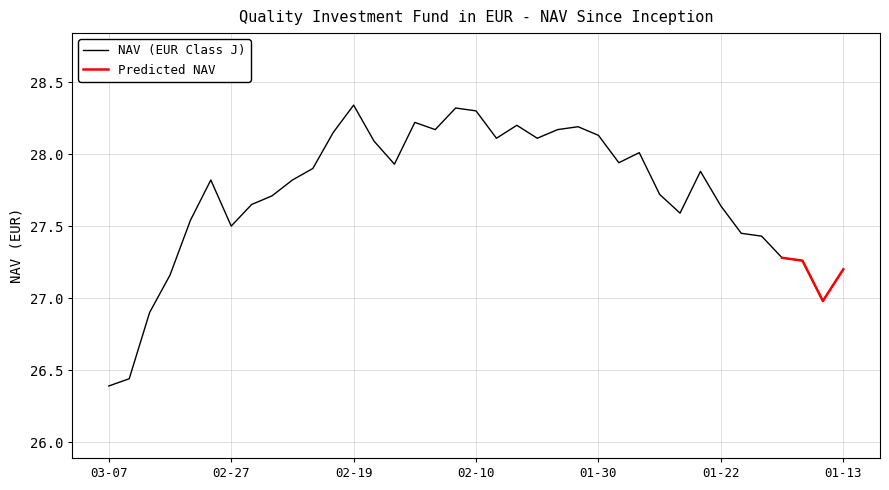

Reading left to right, extract all data points from this chart.

26.4	26.4	26.9	27.2	27.5	27.8	27.5	27.6	27.7	27.8	27.9	28.1	28.3	28.1	27.9	28.2	28.2	28.3	28.3	28.1	28.2	28.1	28.2	28.2	28.1	27.9	28.0	27.7	27.6	27.9	27.6	27.4	27.4	27.3	27.3	27.0	27.2